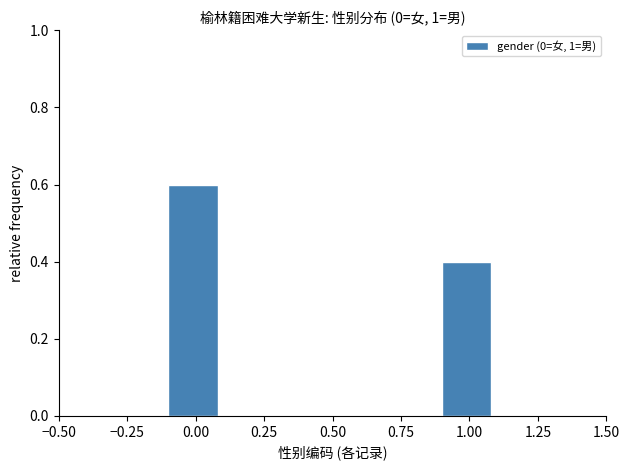

Which range on the x-axis has the tallest bar?

-0.1 to 0.1